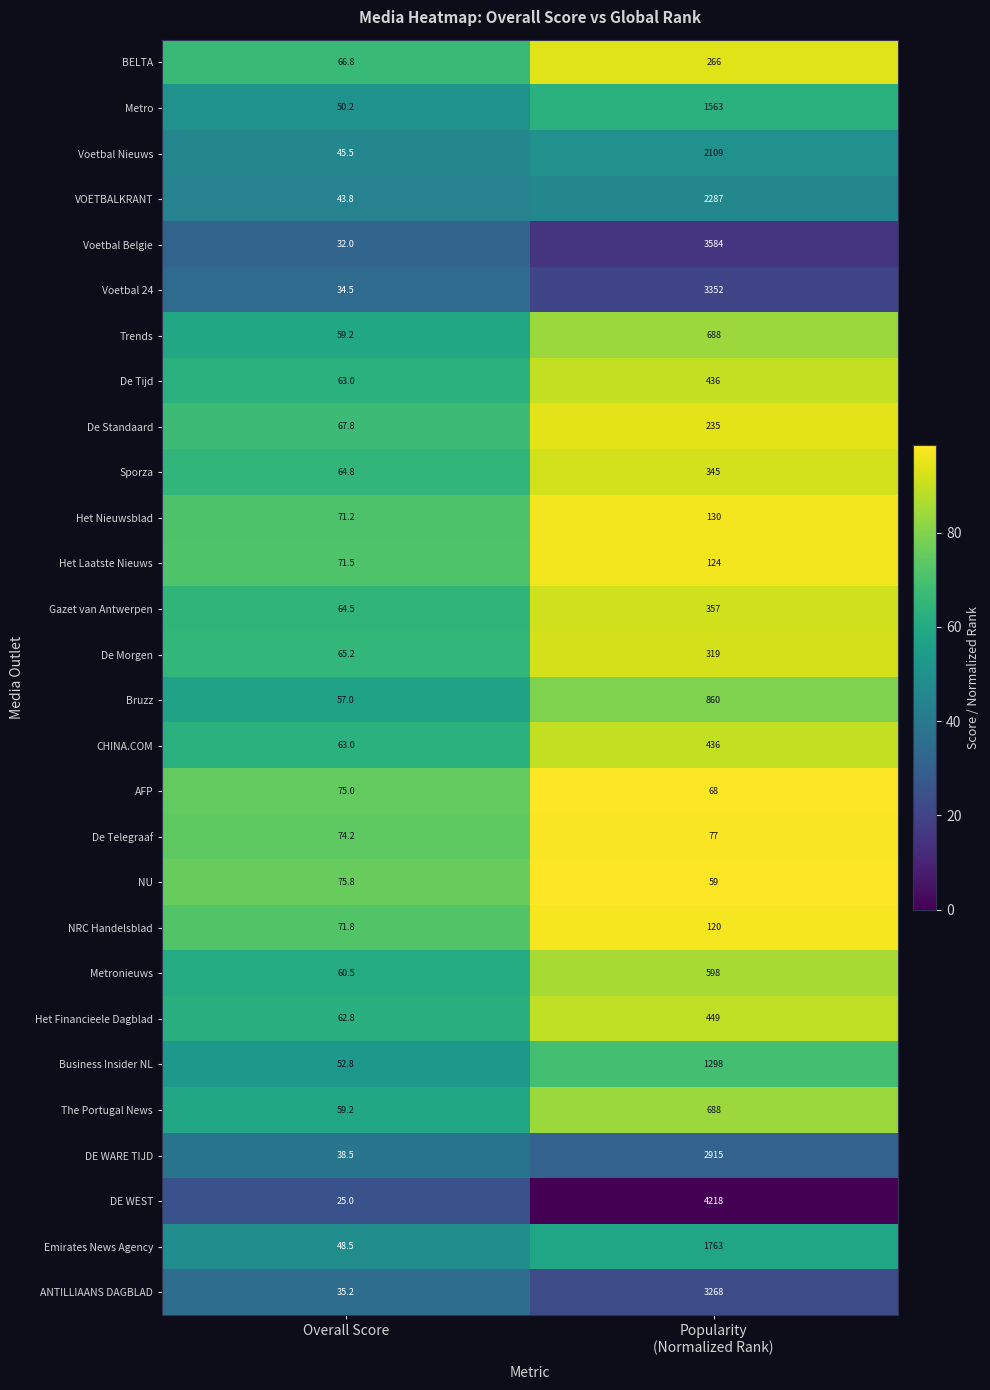

How many data points in NRC Handelsblad are less than 120?

1